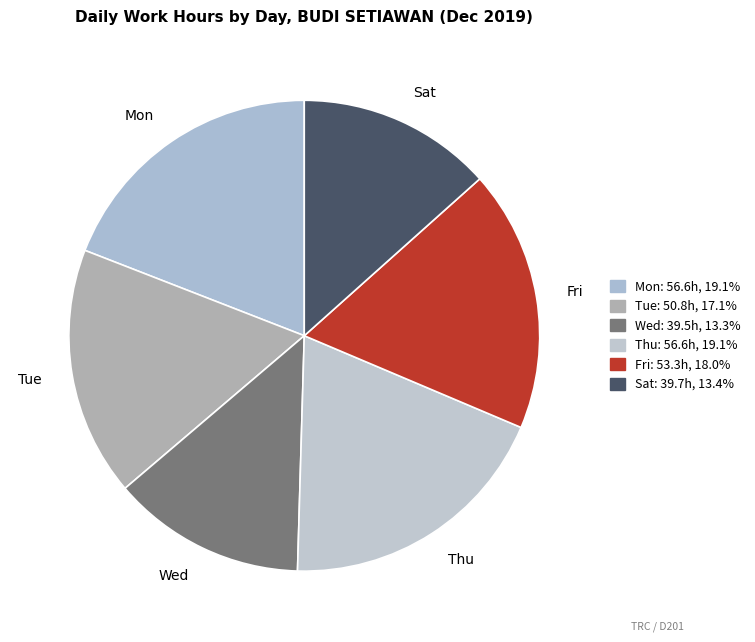

Which has a higher value, Wed or Mon?

Mon